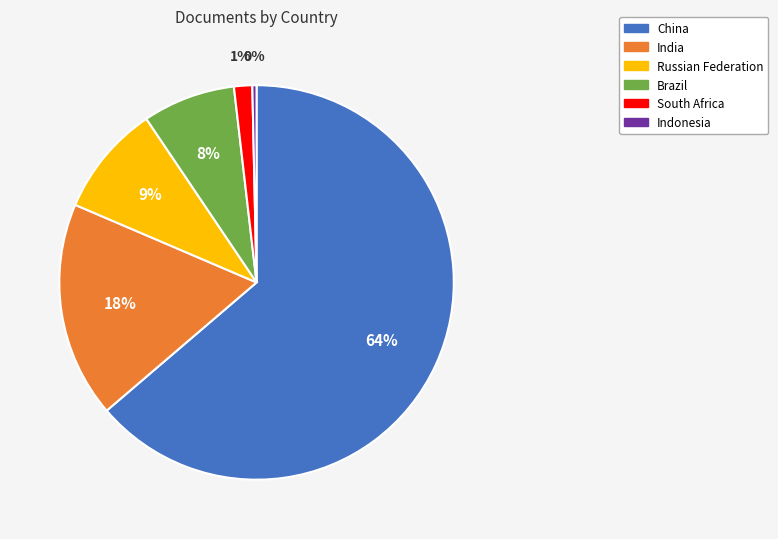

Which category has the biggest portion of the pie?

China